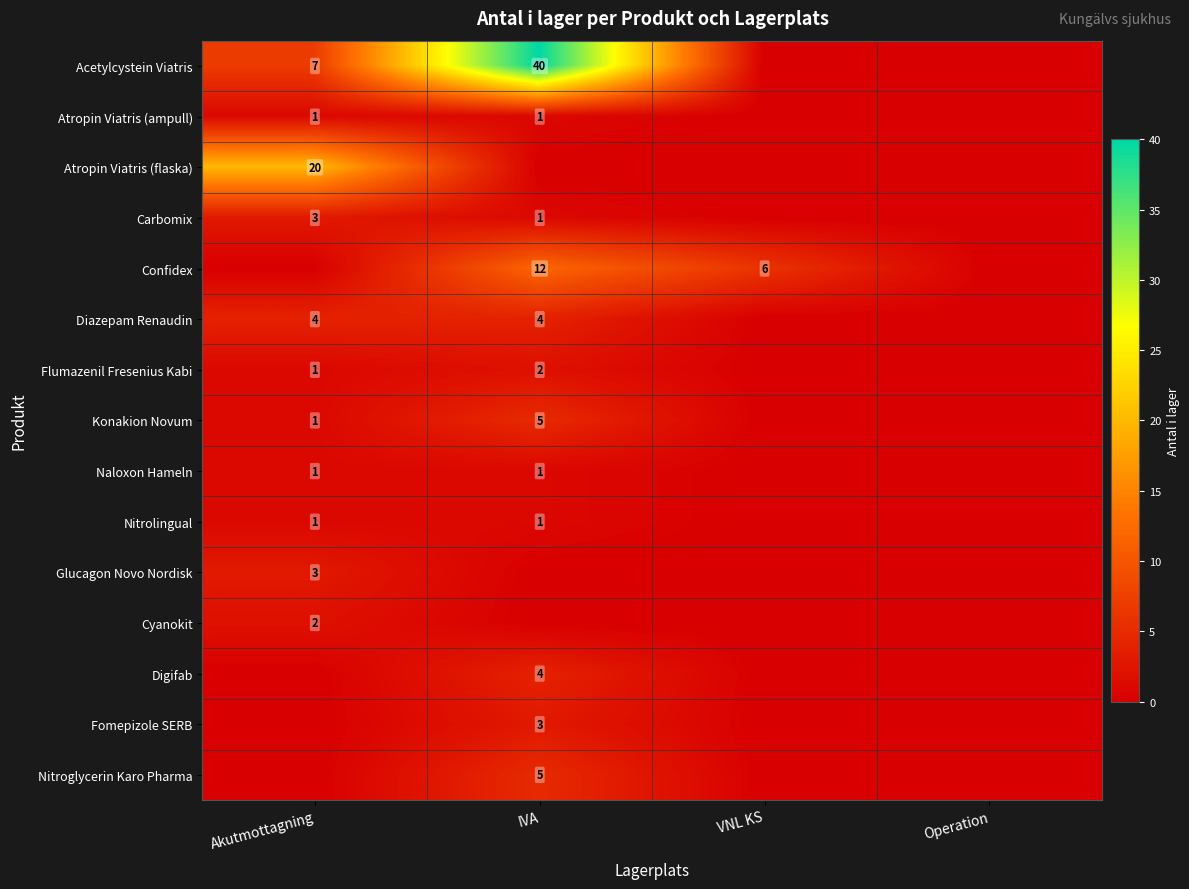

Which series has the largest total across all categories?

Acetylcystein Viatris